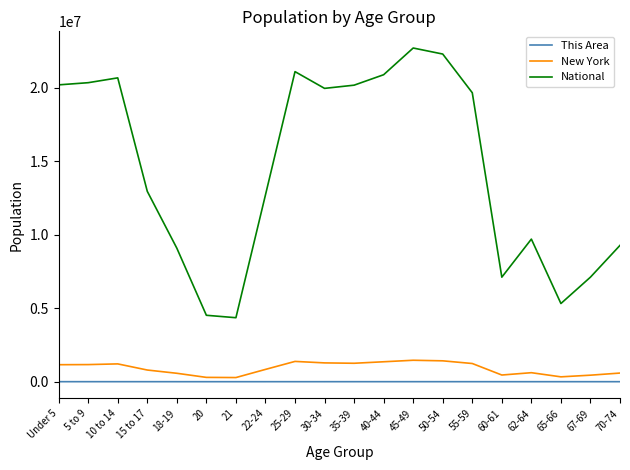

Is the value of This Area at 25-29 greater than the value of New York at 65-66?

No